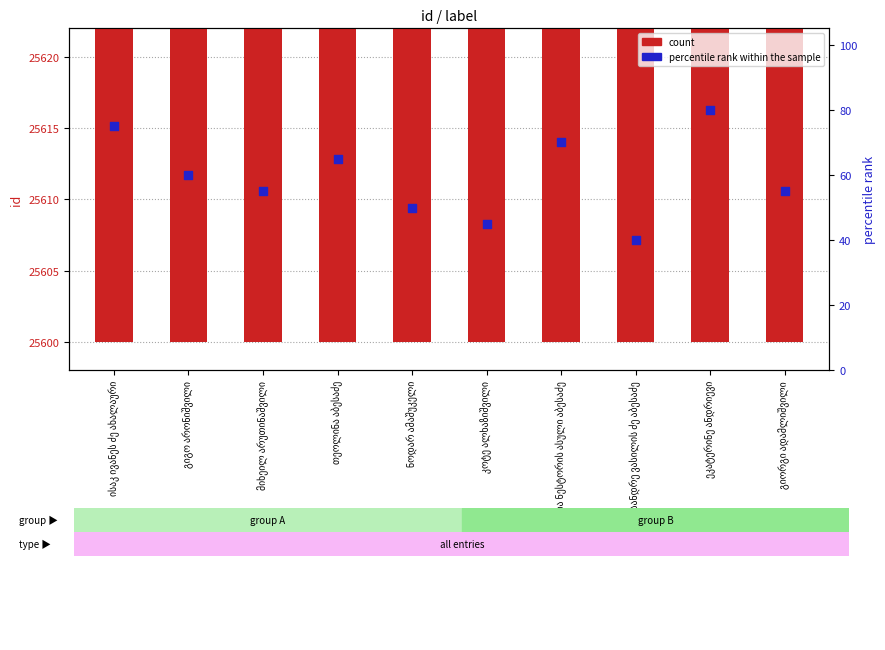

At how many categories does at least one series exceed 10400?

10